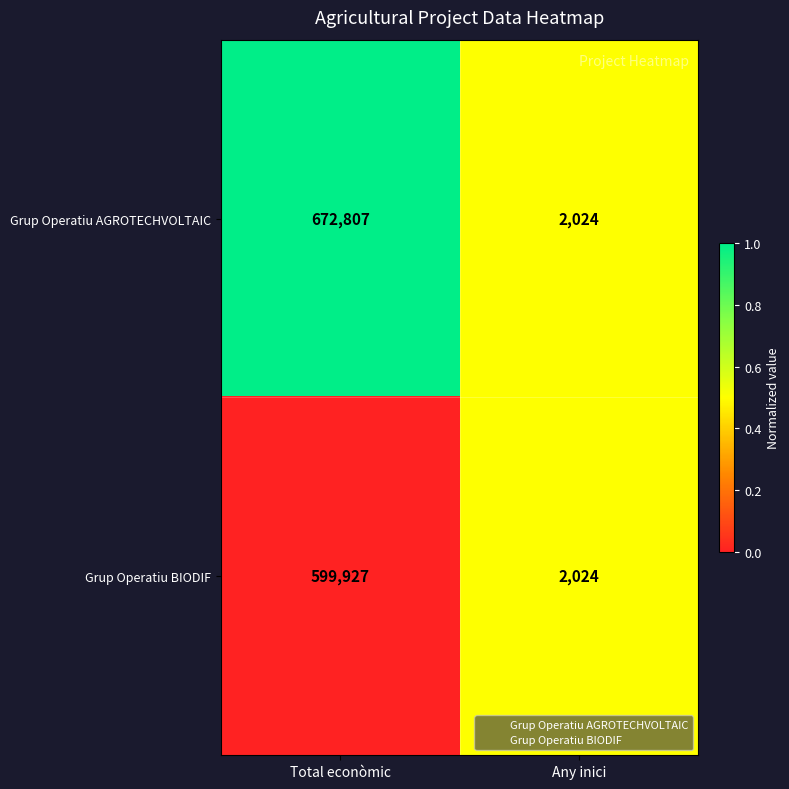

At which category is the sum across all series the highest?

Total econòmic